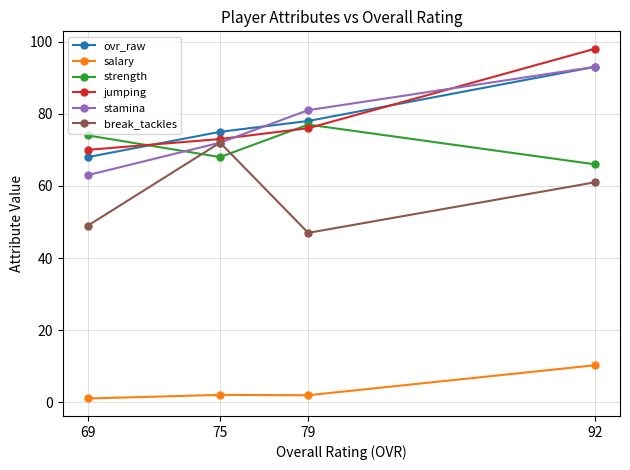

Rank the categories by jumping value from lowest to highest.

69, 75, 79, 92